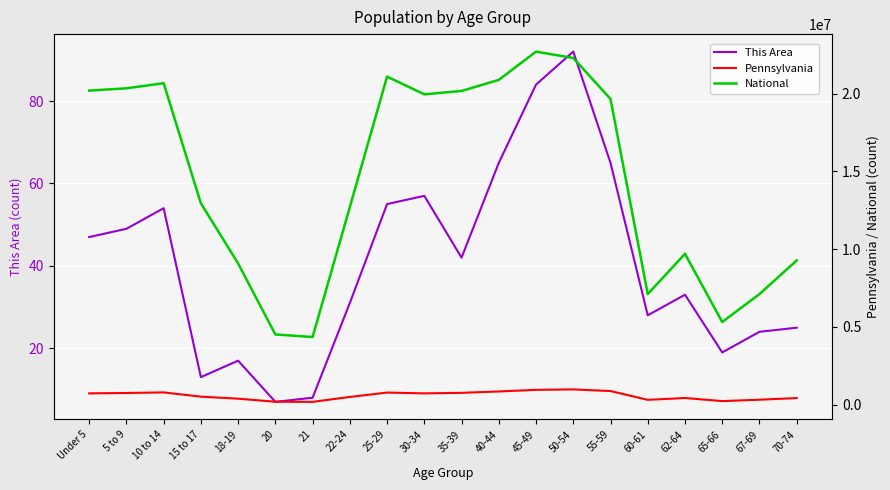

In This Area, how many points are higher than both neighbors (excluding endpoints)?

5